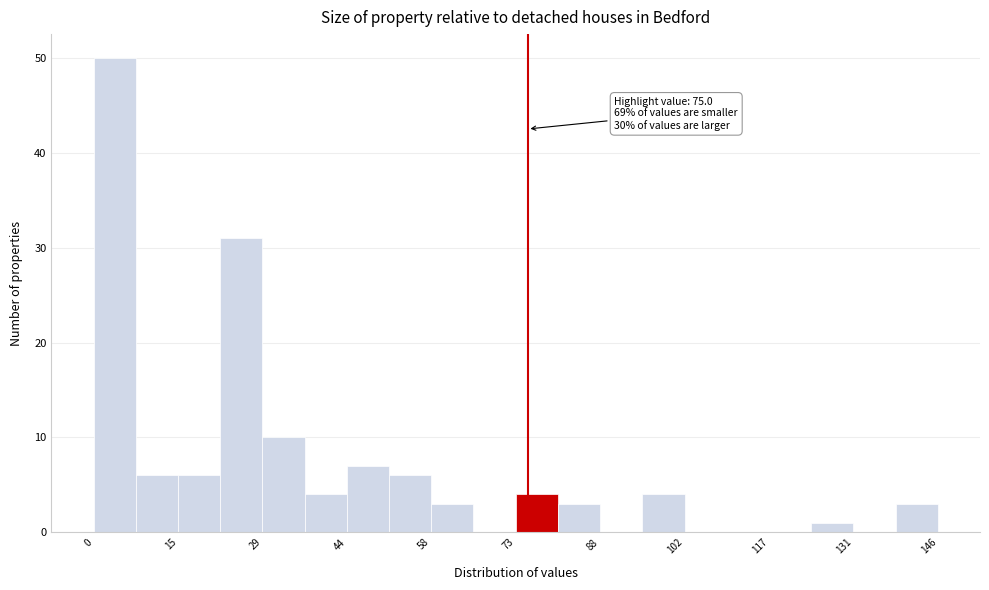

Around what value on the x-axis is the tallest bar? Give the approximate position of its centre, as read against the axis.

4